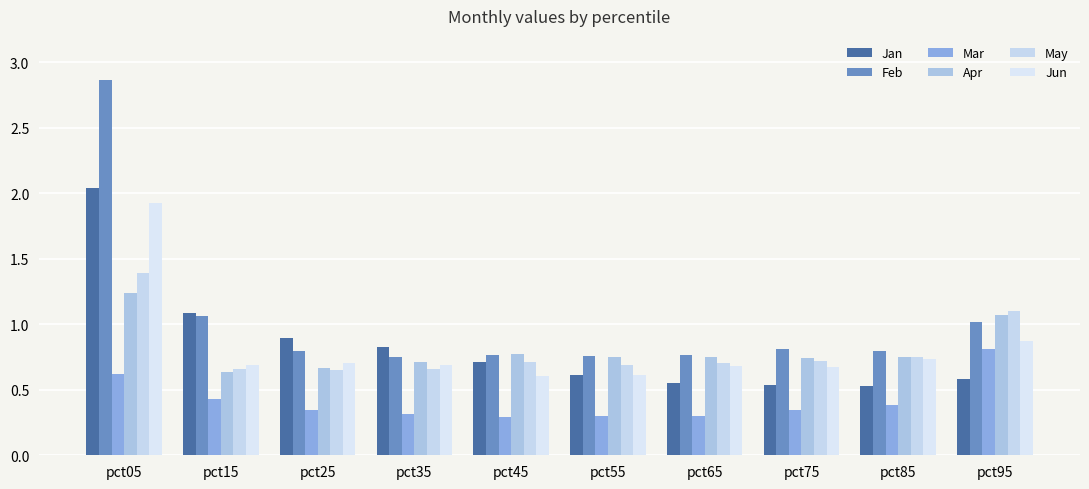

Count the May values in the range 0 to 1.

8